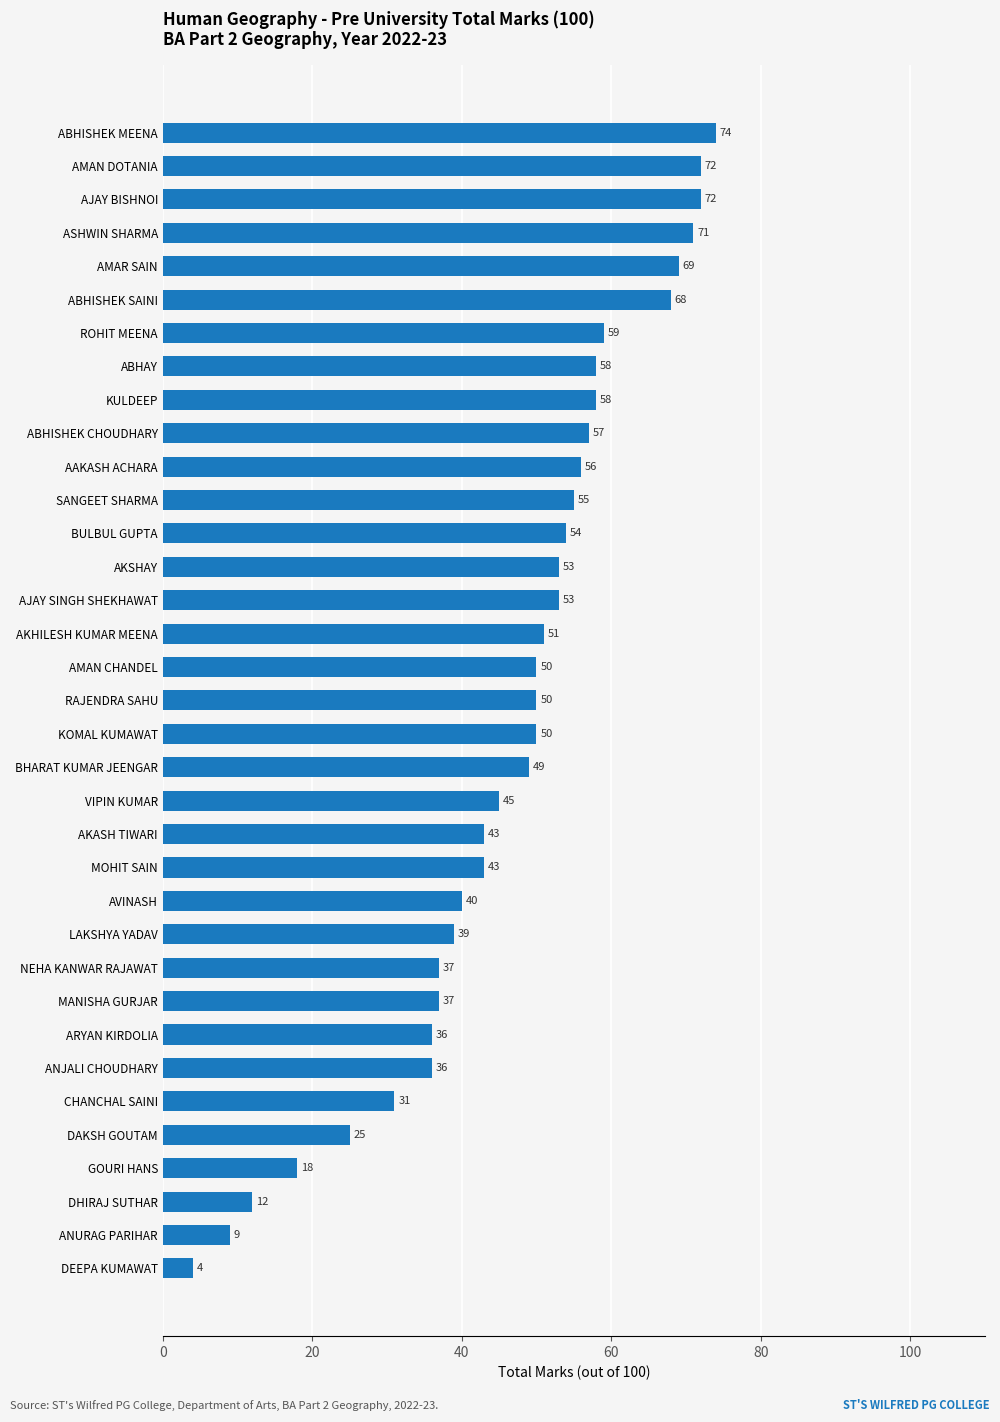

Approximately how many times larger is the value at AJAY SINGH SHEKHAWAT compared to ANURAG PARIHAR?

5.9